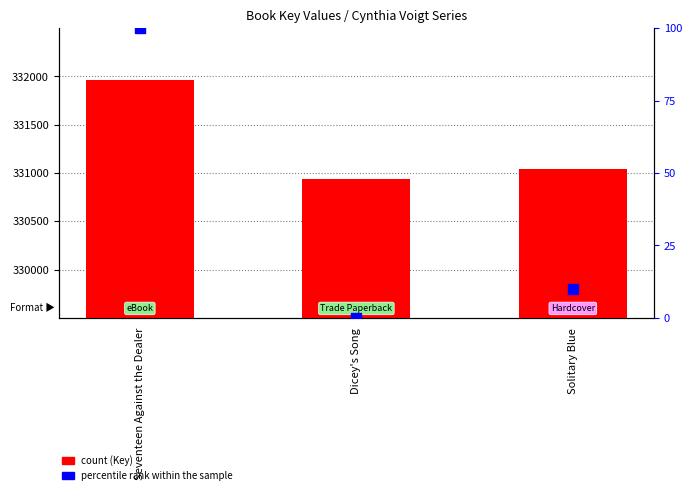

Is the value of Key (count) at Seventeen Against the Dealer greater than the value of percentile rank within the sample at Seventeen Against the Dealer?

Yes